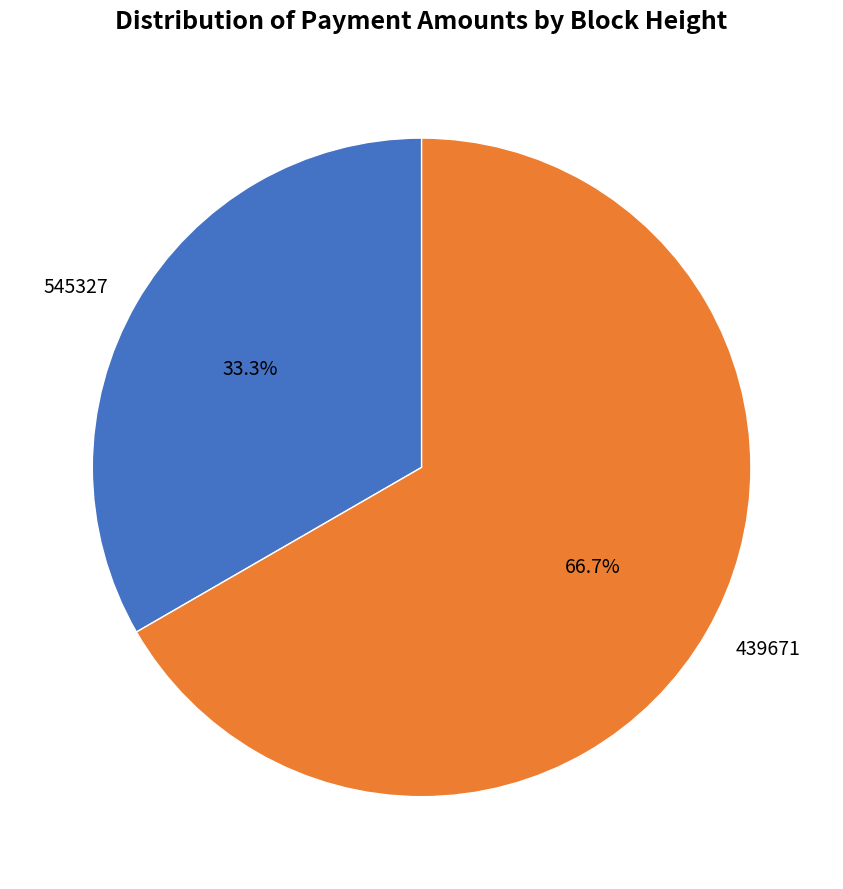

Count the number of slices in the pie.

2